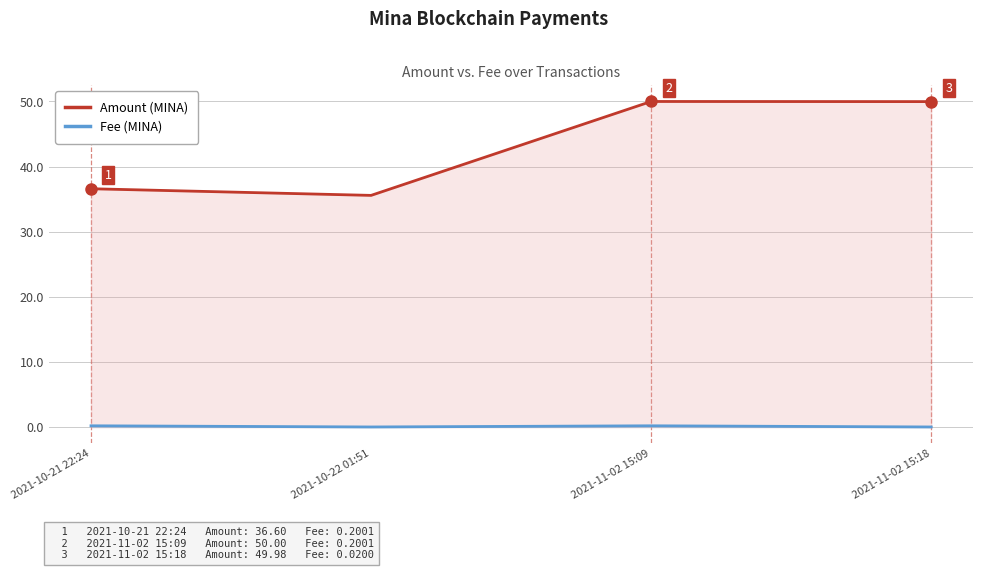

How many interior local peaks does the Amount series have?

1